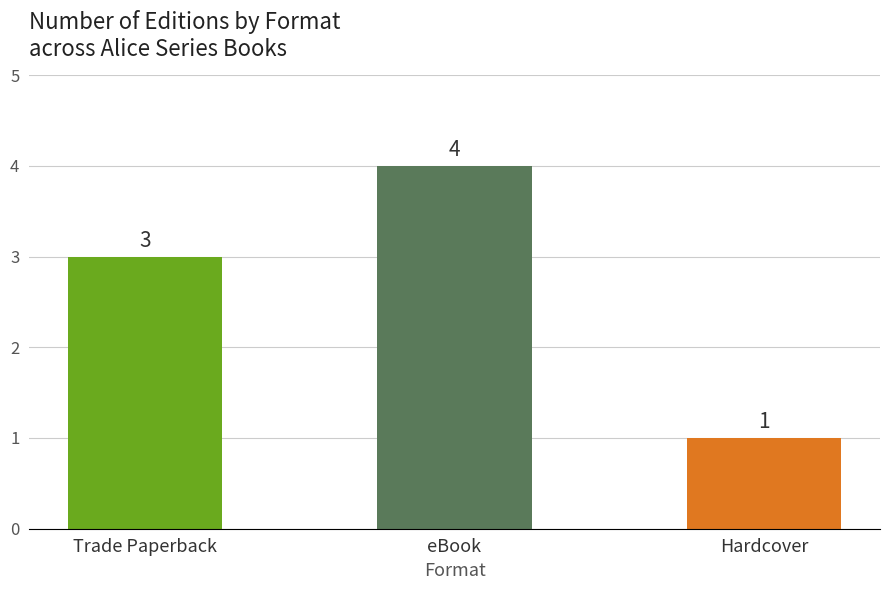

What is the ratio of the value at Trade Paperback to the value at Hardcover?

3.0